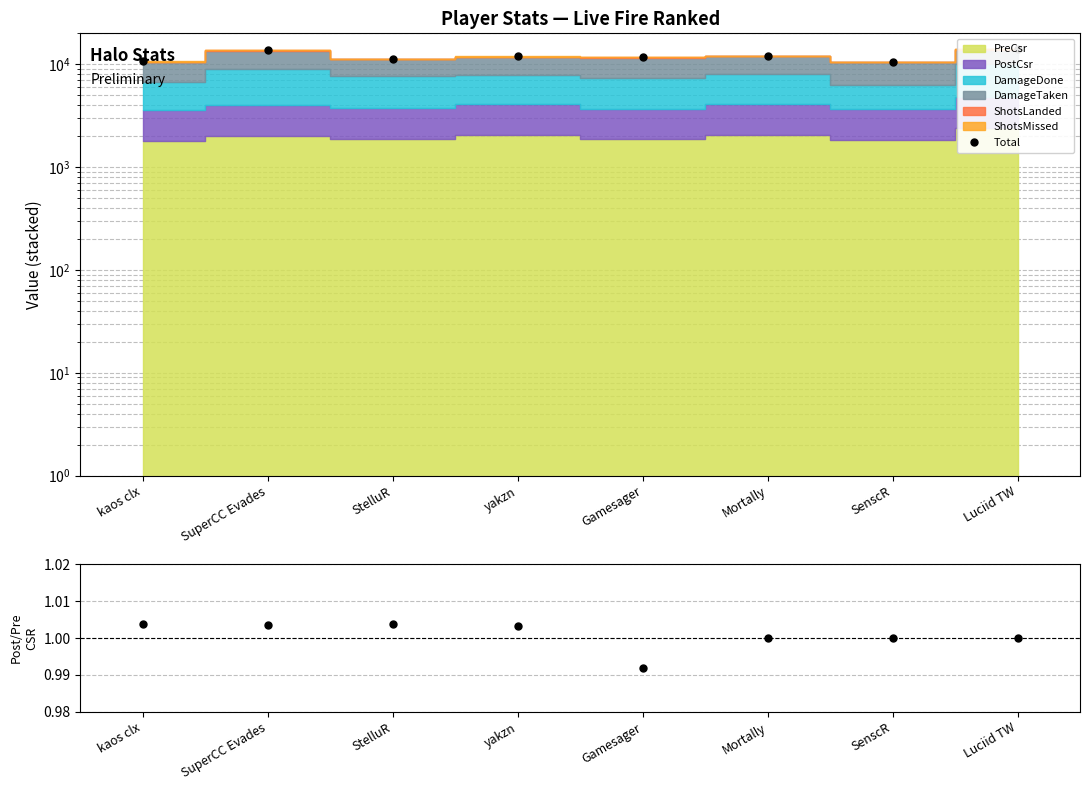

Which category has the highest value across all series?

Luciid TW